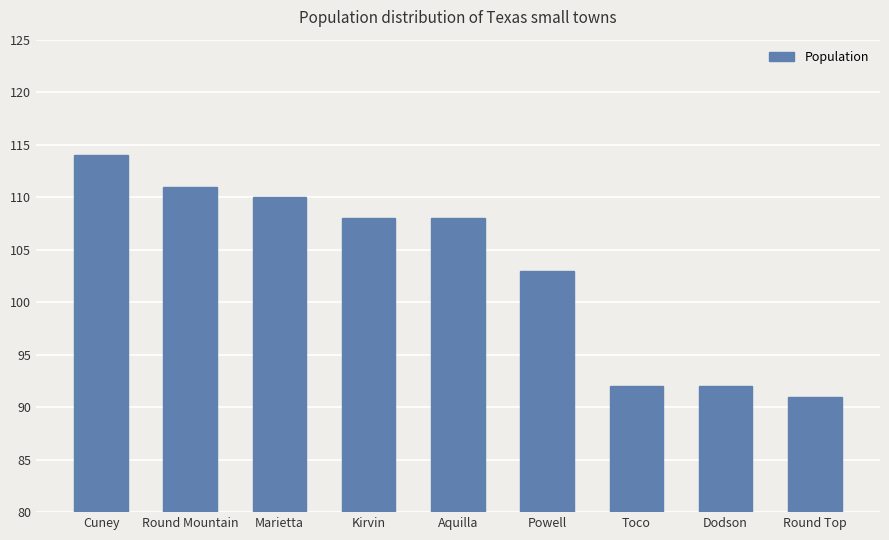

What is the difference between the maximum and second lowest values?

22